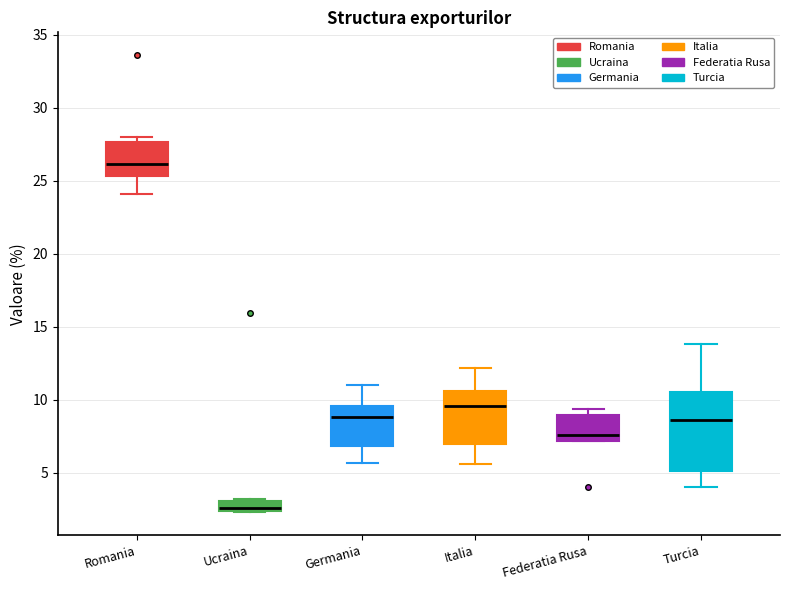

Comparing the boxes themselves (not the whiskers), which one is the tallest?

Turcia